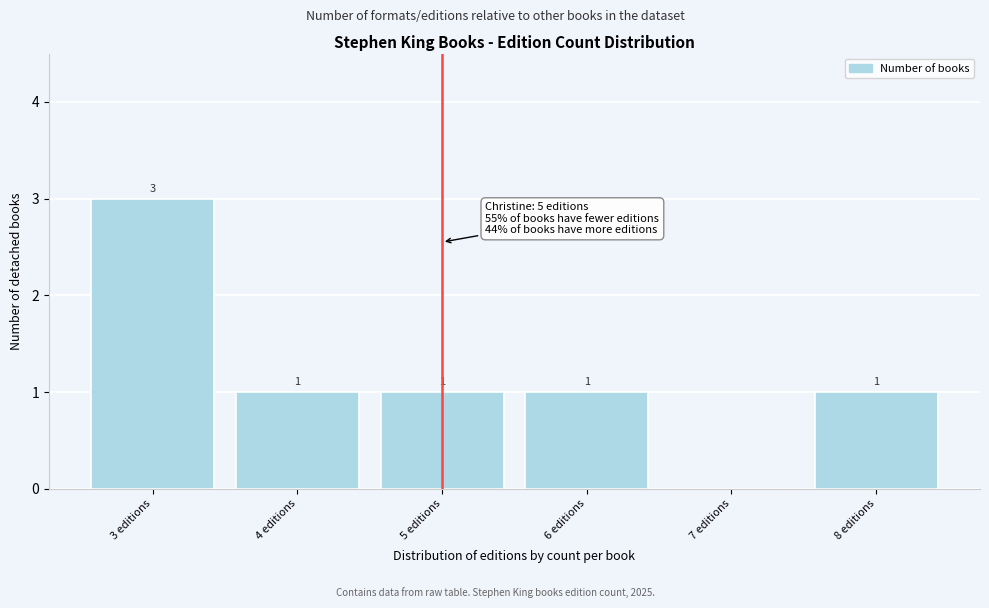

Over which range of the x-axis is the bar tallest?

2.5 to 3.5